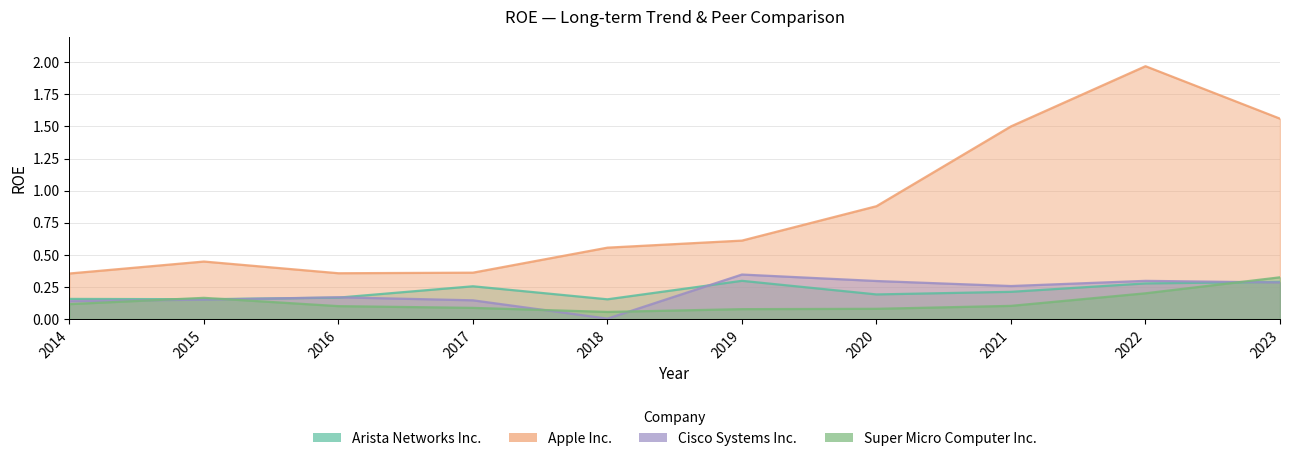

True or false: Super Micro Computer Inc. and Cisco Systems Inc. intersect in this chart.

True